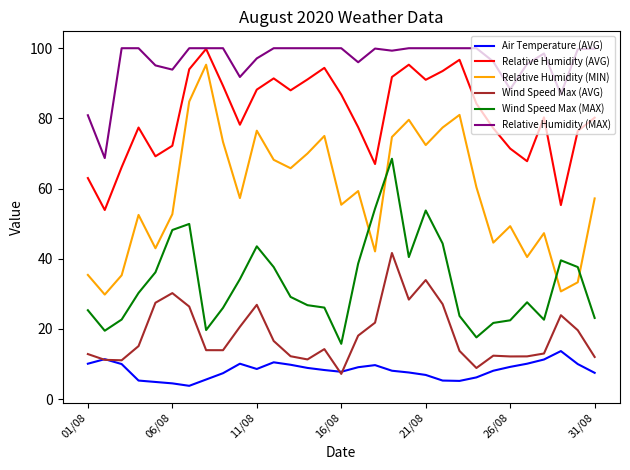

Which series has the largest total across all categories?

Relative Humidity (MAX)